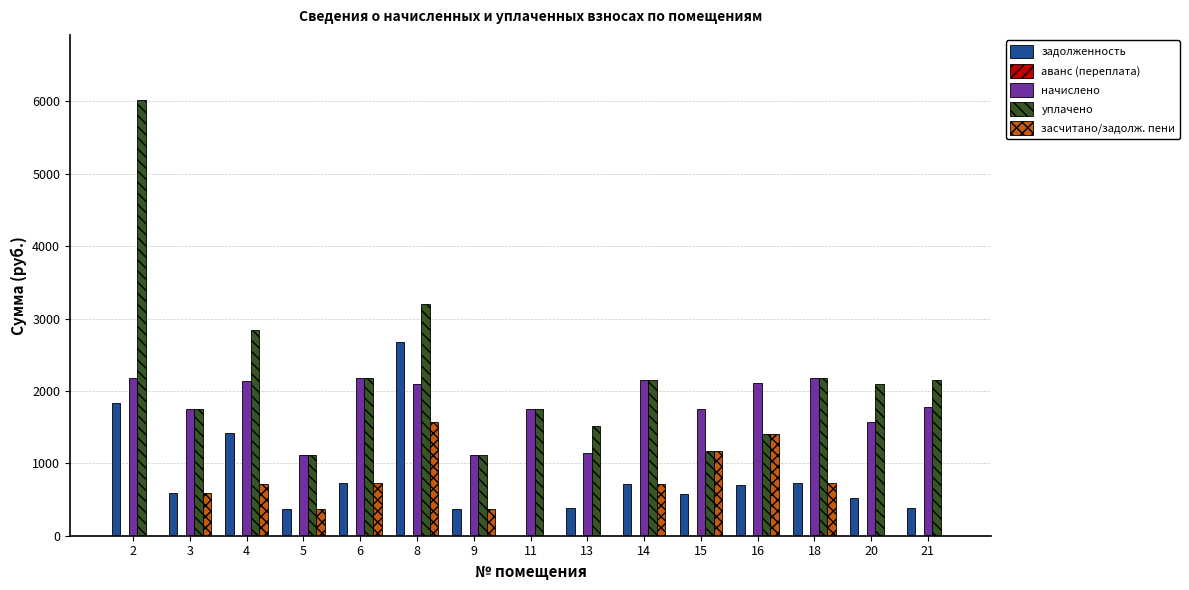

What is the sum of all уплачено values?

32636.9